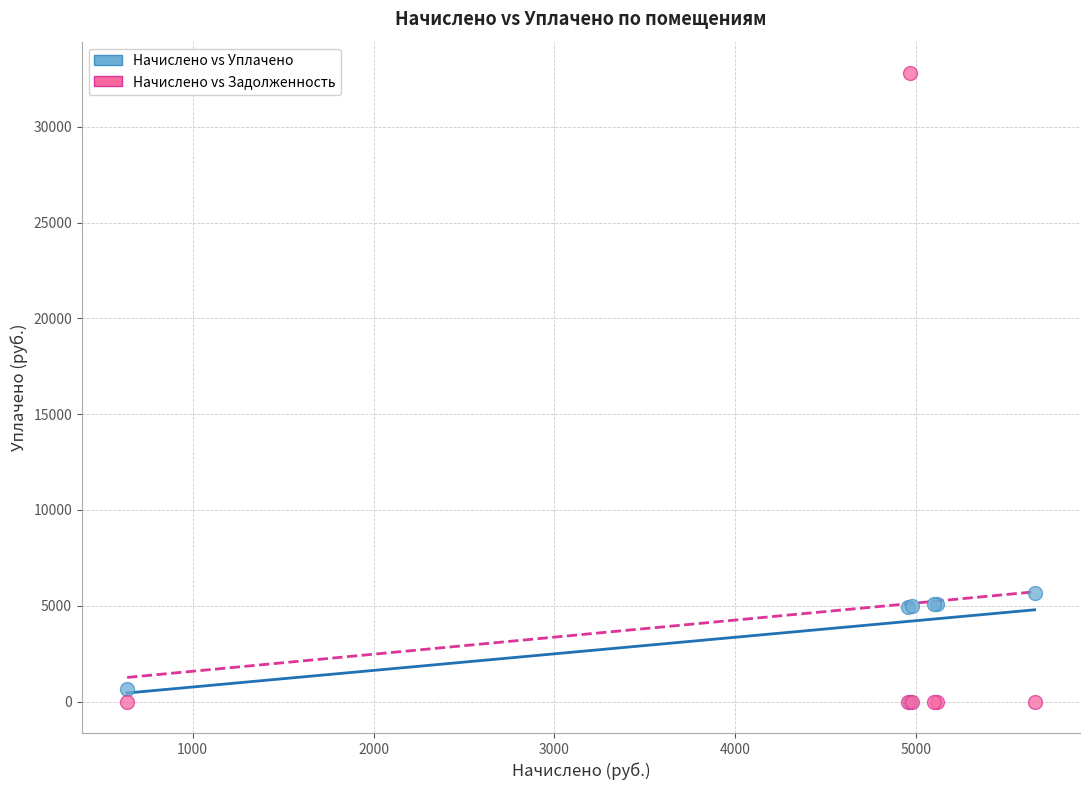

Across all series, what Y value is closest to 16401?

5656.3